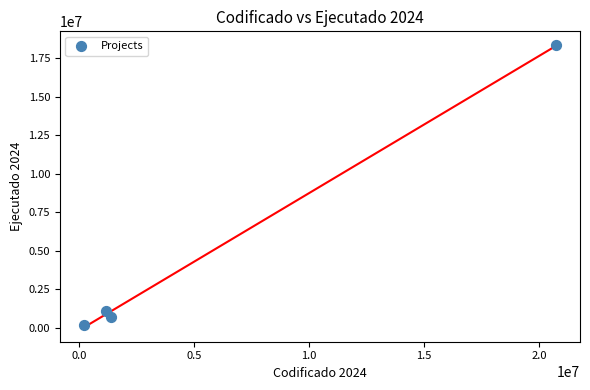

What Y value in the scatter plot is closest to 9260205?

1079198.2